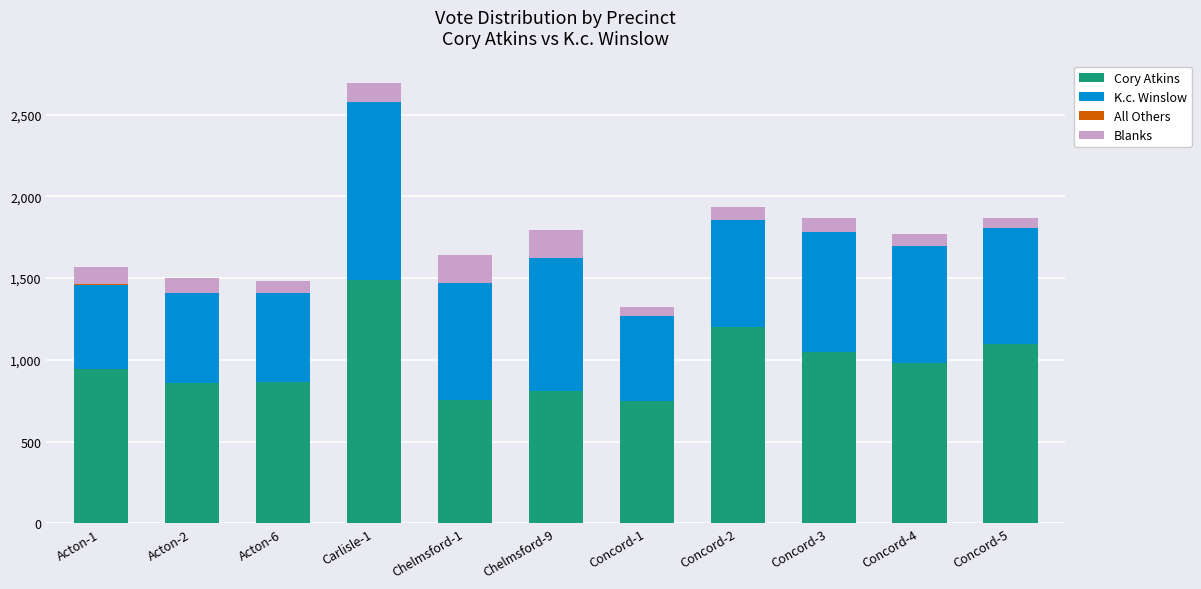

Are the bars grouped side by side (vs. stacked)?

No